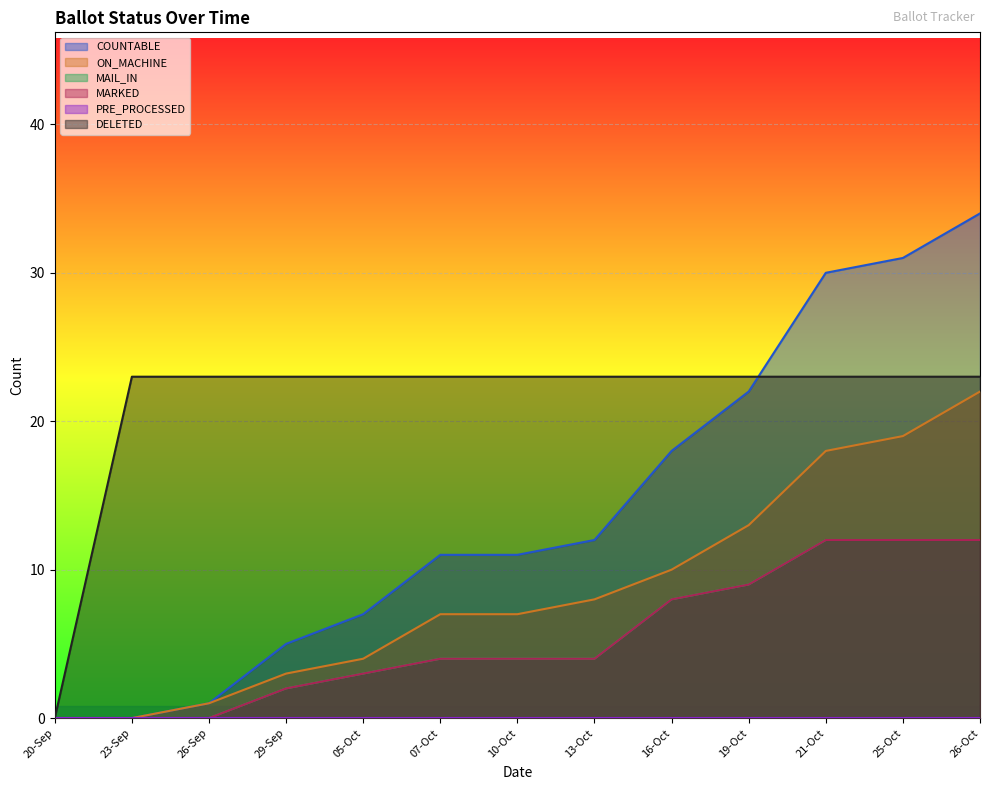

What is the average value of the COUNTABLE series?

14